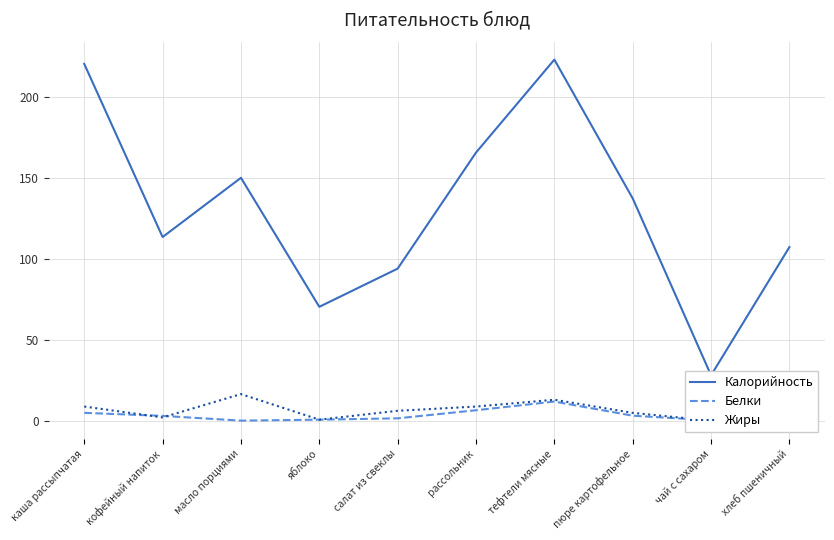

In Калорийность, how many points are higher than both neighbors (excluding endpoints)?

2